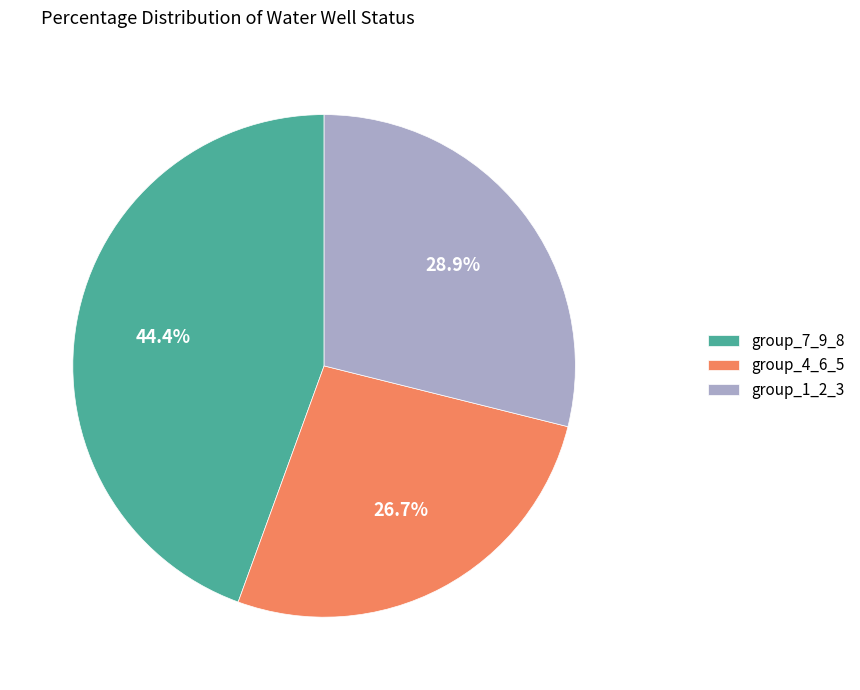

Is there a majority slice in this chart?

No